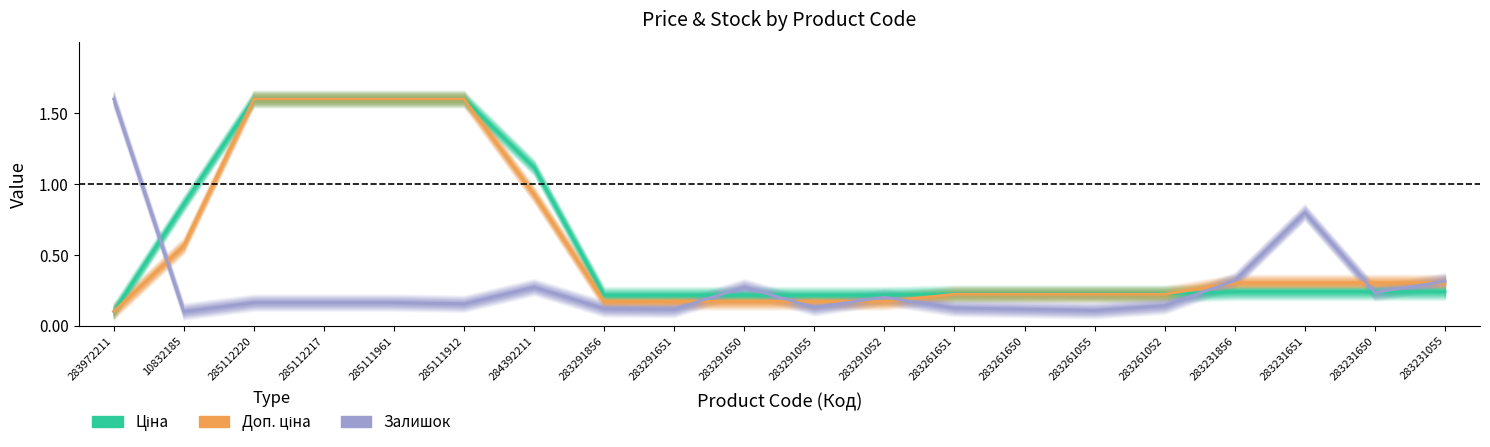

At which category does Залишок reach its first local valley?

10832185